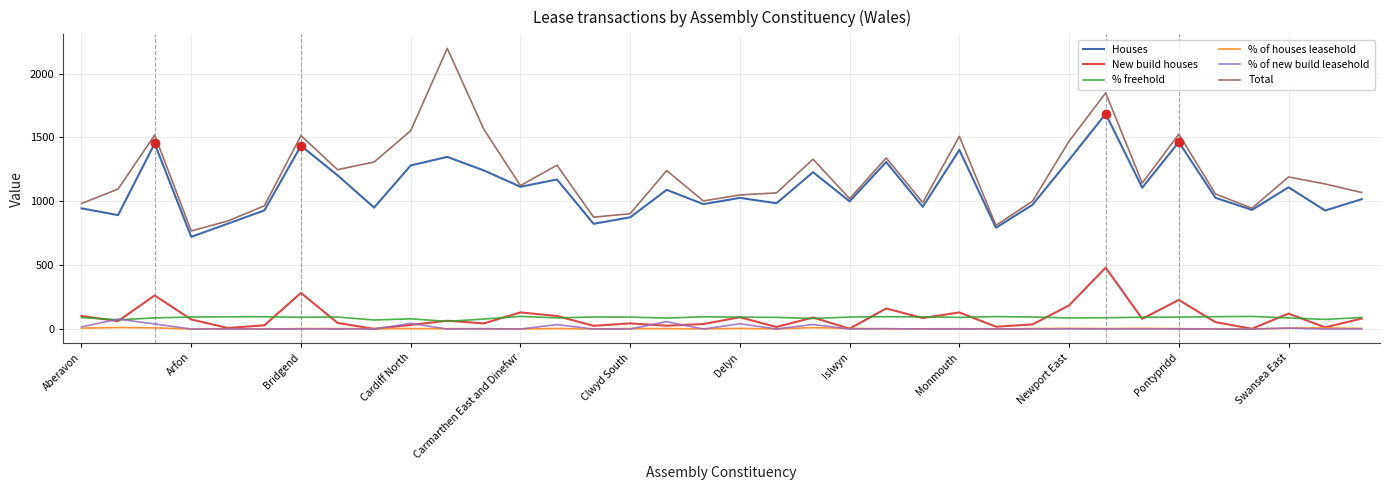

Which series has the largest total across all categories?

Total